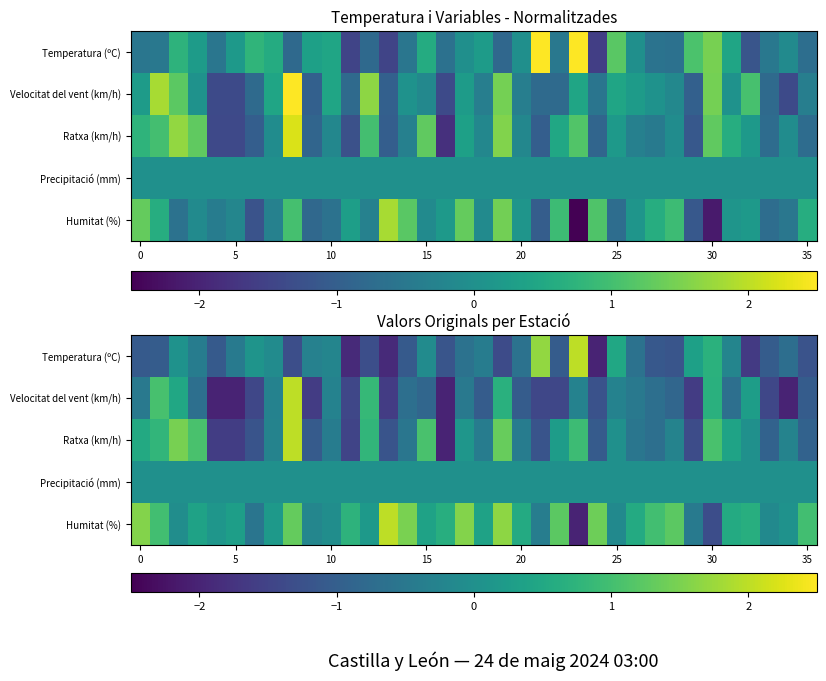

Which series has the largest total across all categories?

Humitat (%)